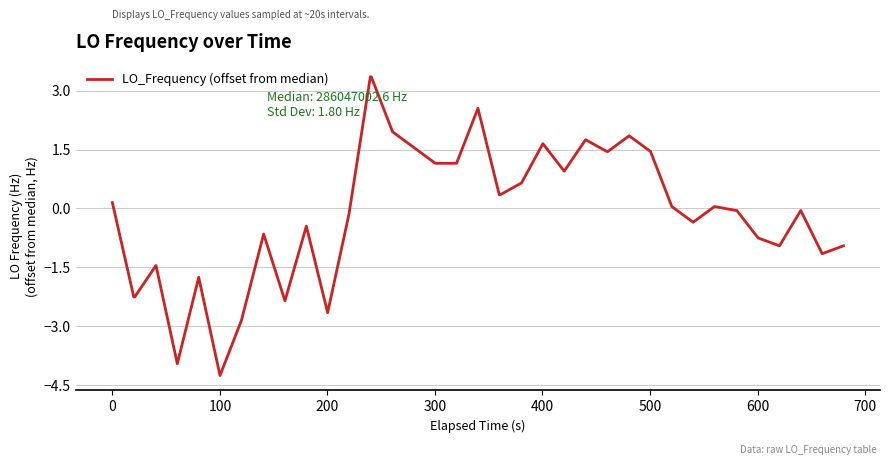

What is the maximum value shown in the chart?

3.3